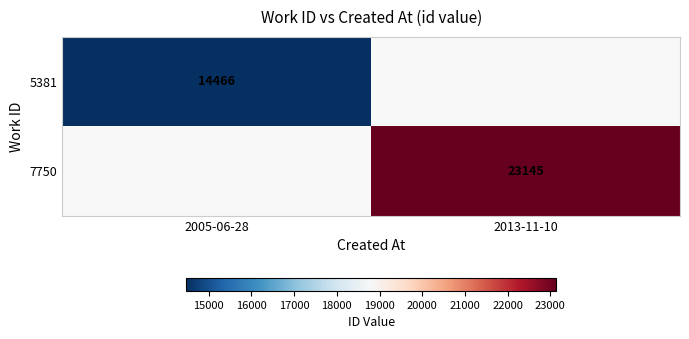

True or false: 5381 has a value of 19977 at 2005-06-28.

False